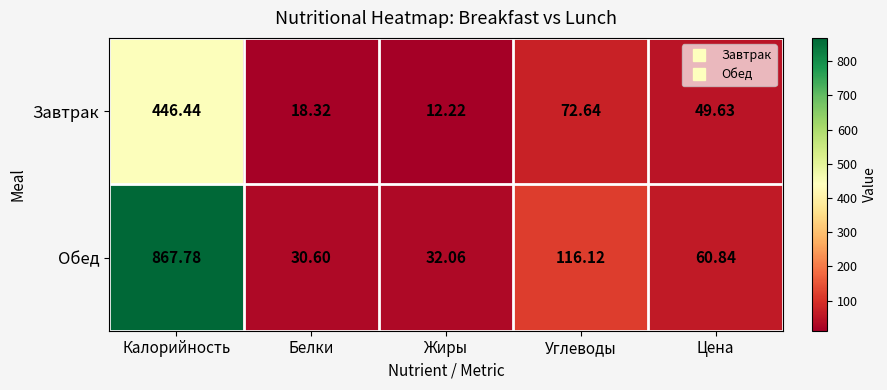

Where does the Завтрак series first go above 49?

Калорийность